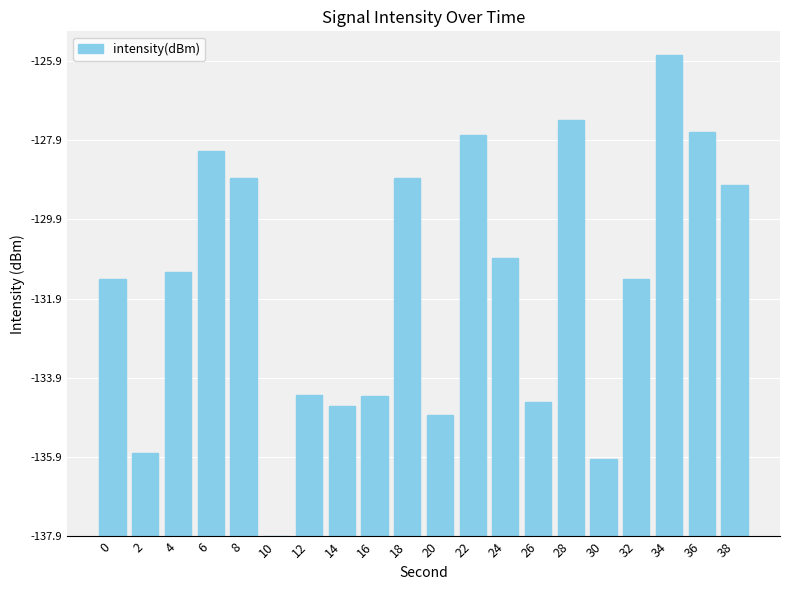

What is the difference between the values at 0 and 14?

3.2